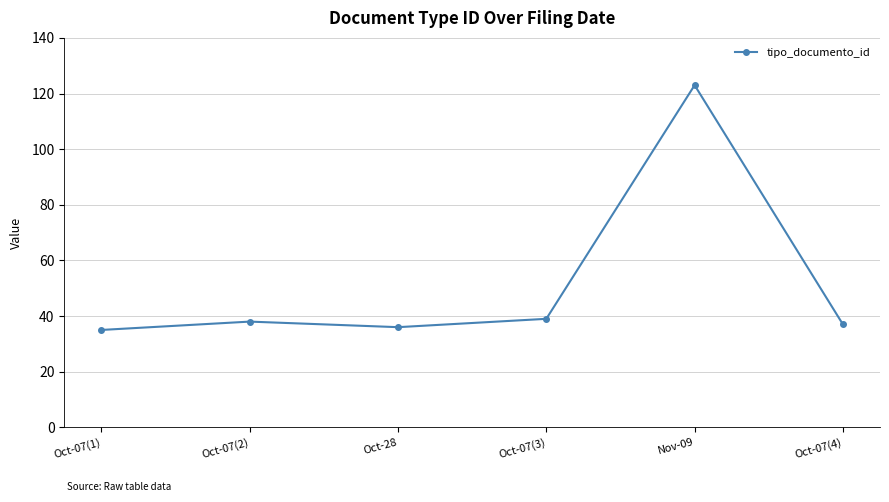

What is the value of the 5th point from the left?

123